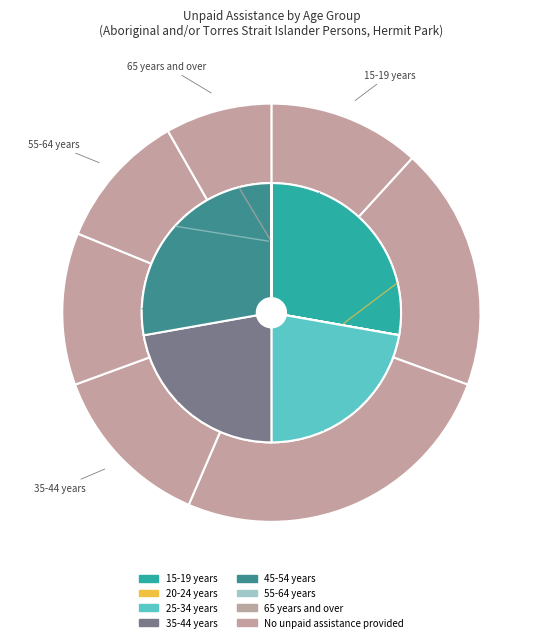

Does any single category account for the majority?

No